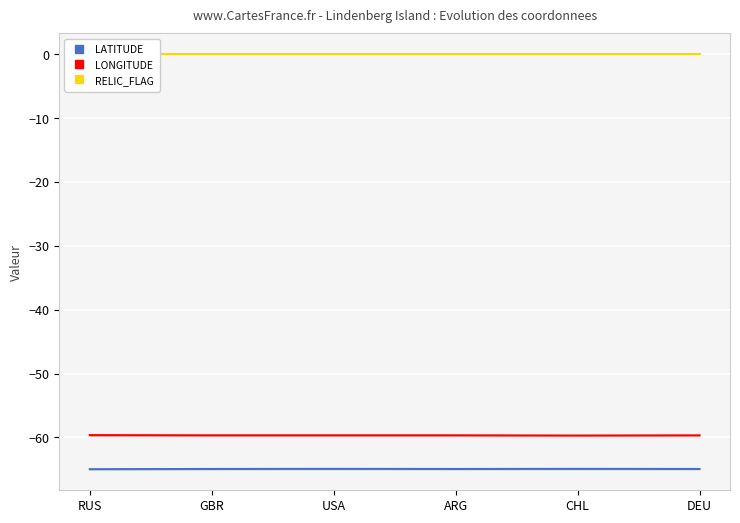

What position from the right is CHL?

2